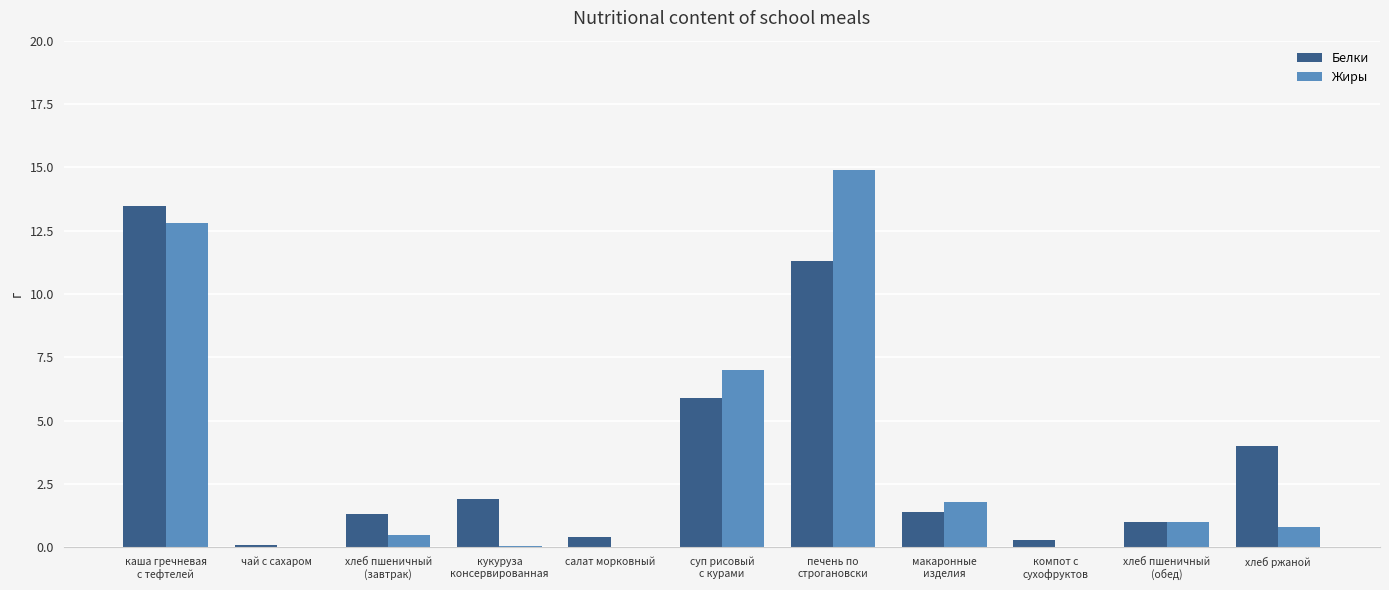

What is the sum of all Белки values?

41.0